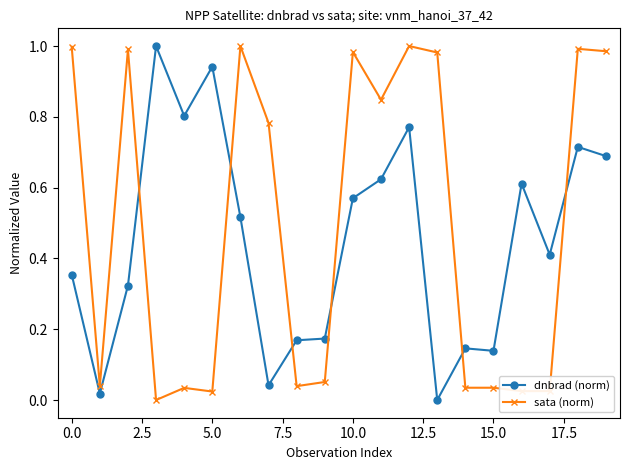

True or false: sata (norm) has more than 0 points higher than both neighbors.

True